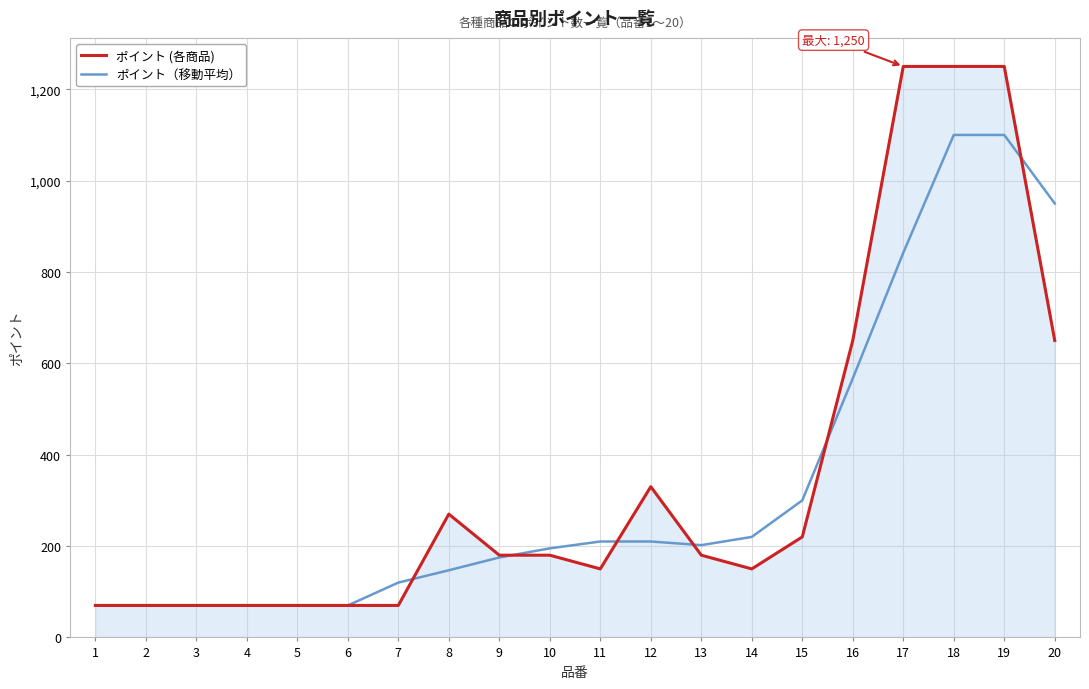

What is the highest value of the ポイント (各商品) series?

1250